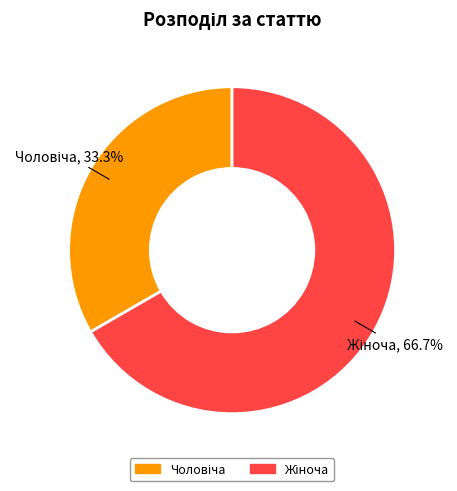

Does Чоловіча represent more than half of the total?

No